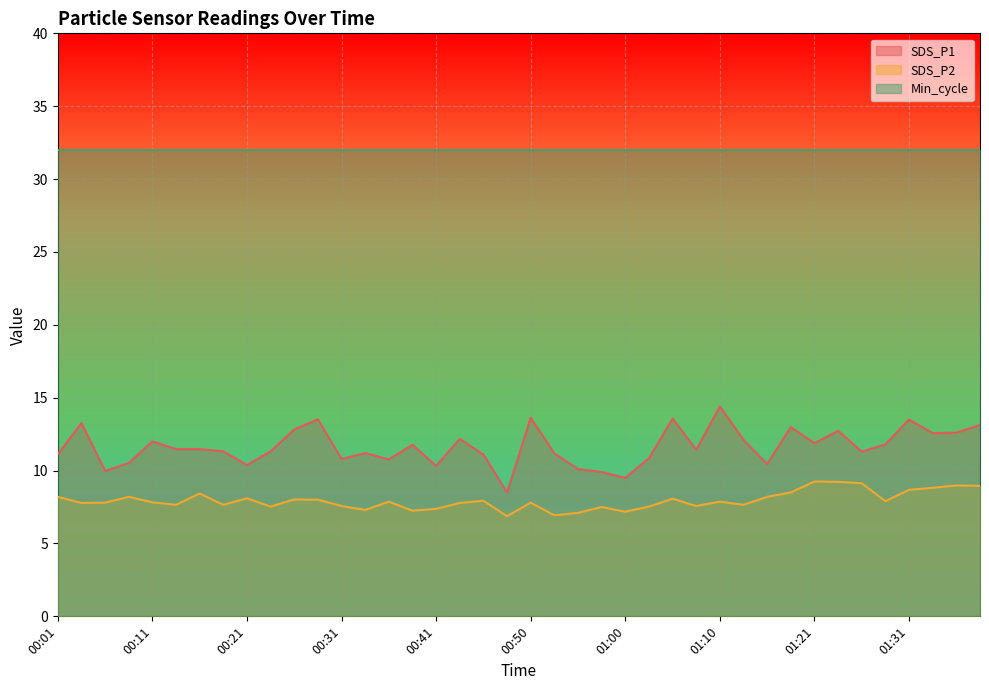

True or false: SDS_P1 has a value of 18.8 at 00:11.

False